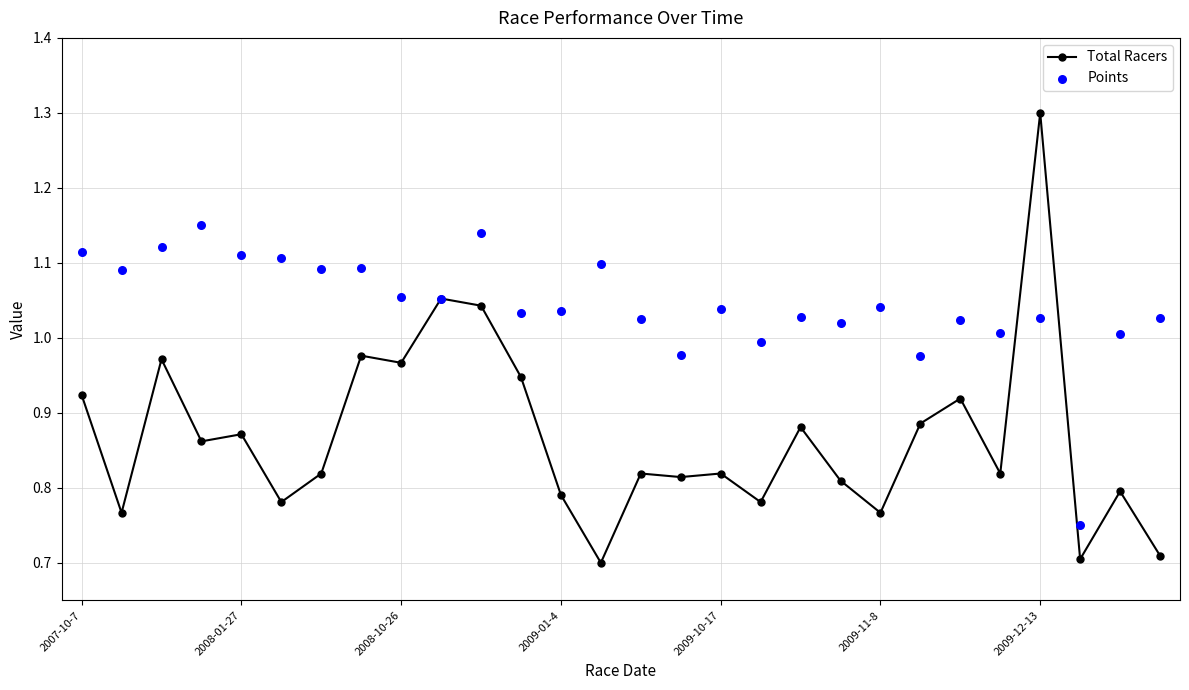

Which series contains the highest Y value?

Total Racers